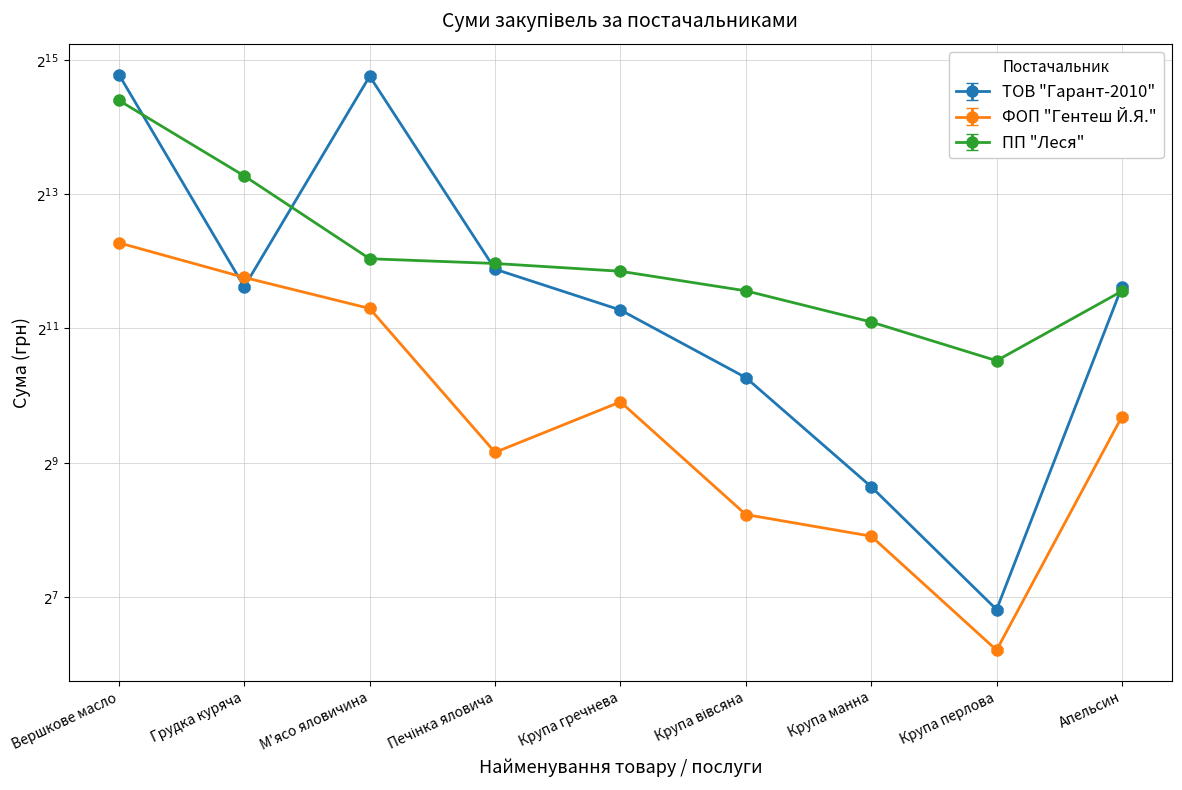

What is the total value across all series at Крупа вівсяна?

4554.6